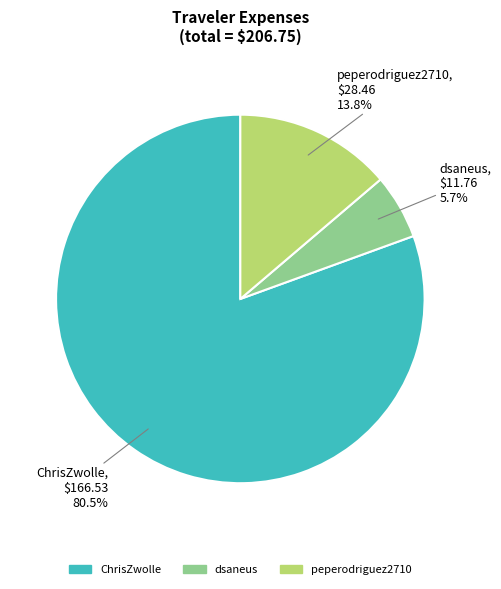

Does any single category account for the majority?

Yes